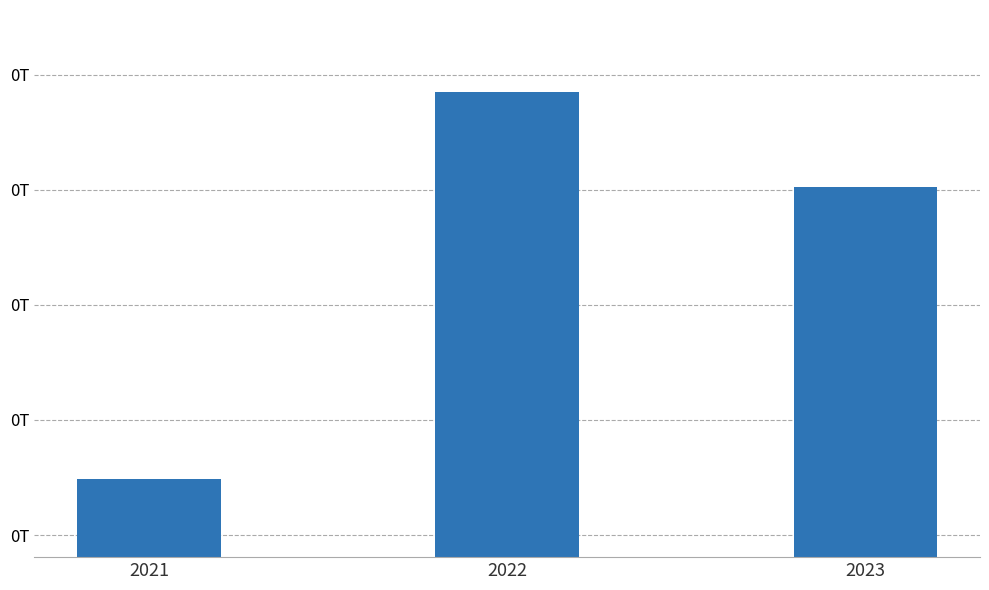

Does the chart contain any negative values?

No